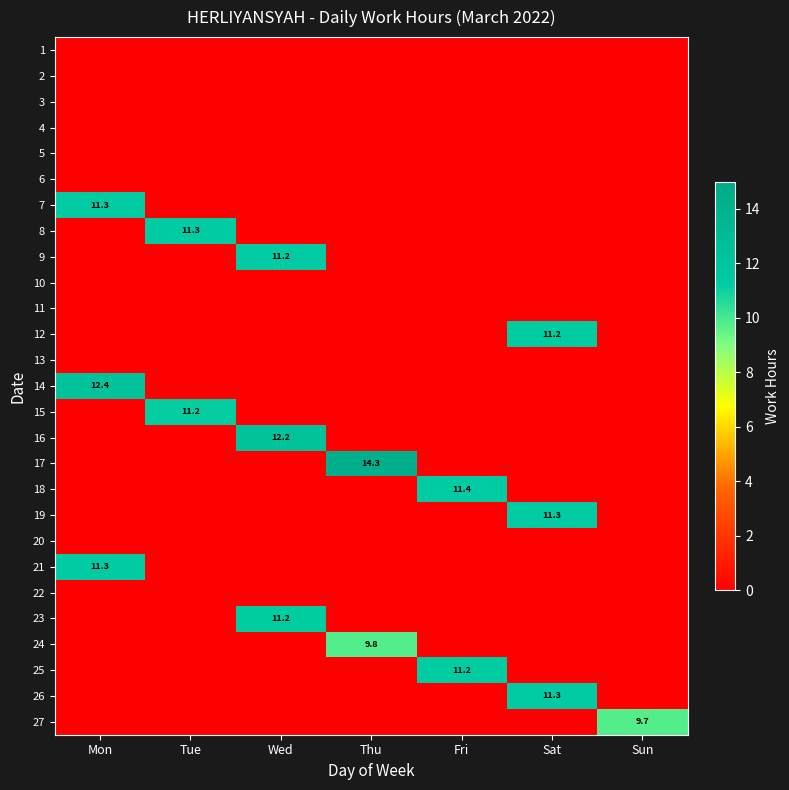

What is the greatest value displayed?

14.3